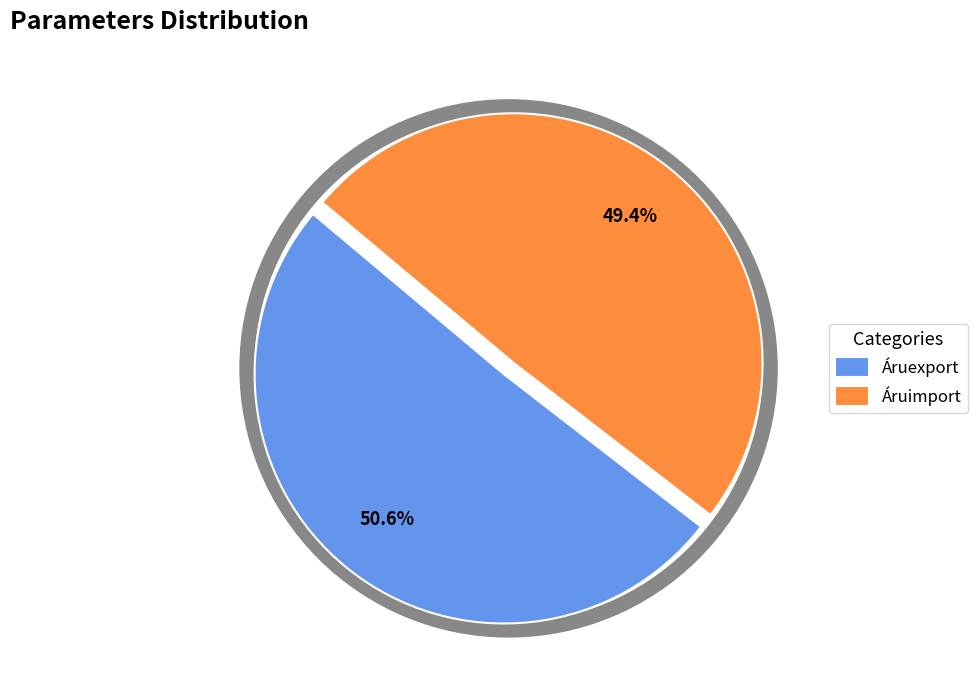

How many slices are in this pie chart?

2